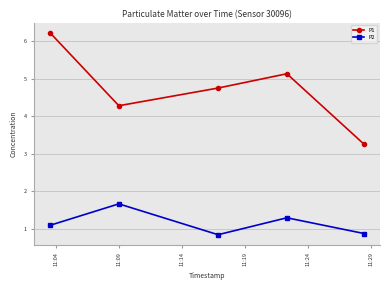

How many interior local peaks does the P2 series have?

2